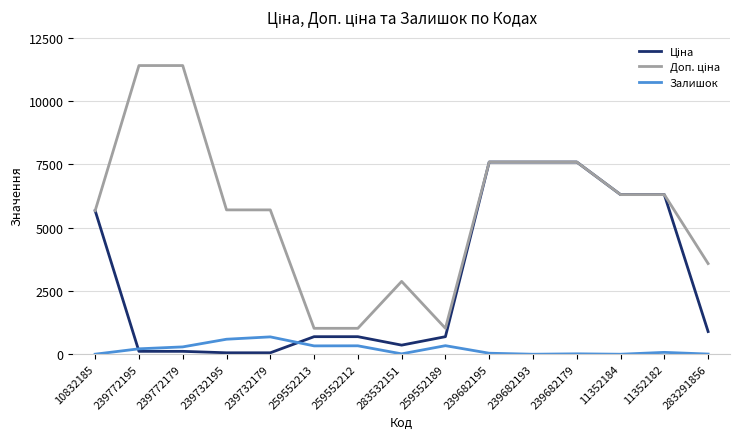

What is the spread (max minus min) of values at 259552213?

694.6